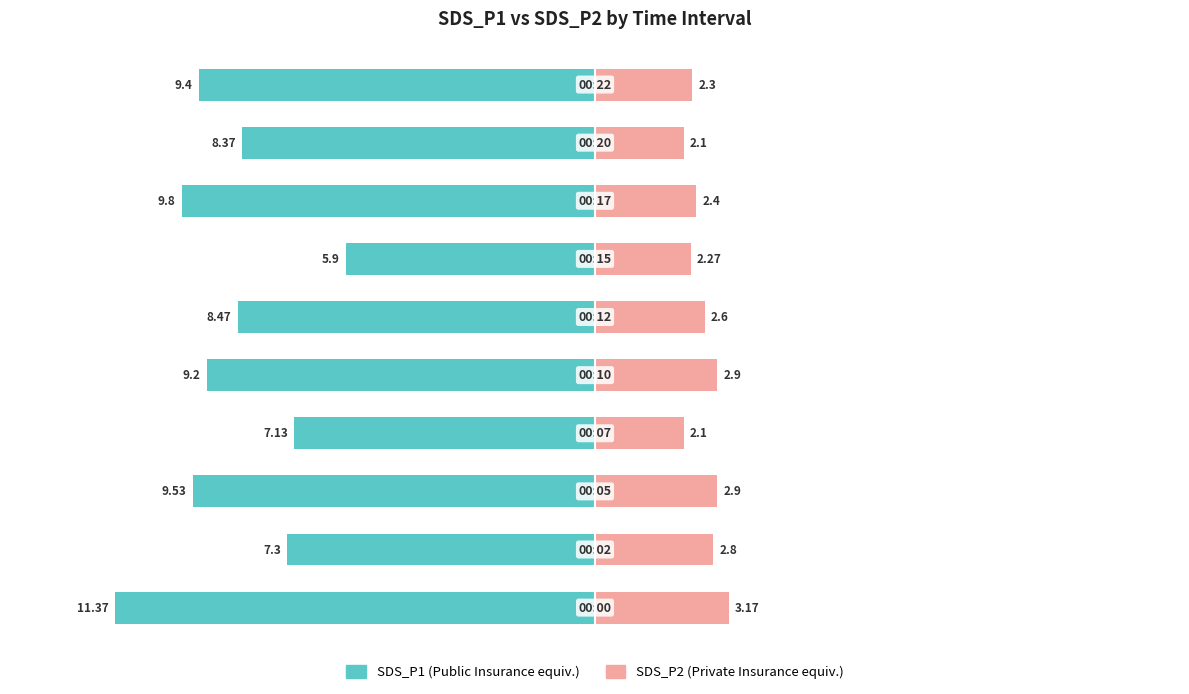

How many series are shown in this chart?

2